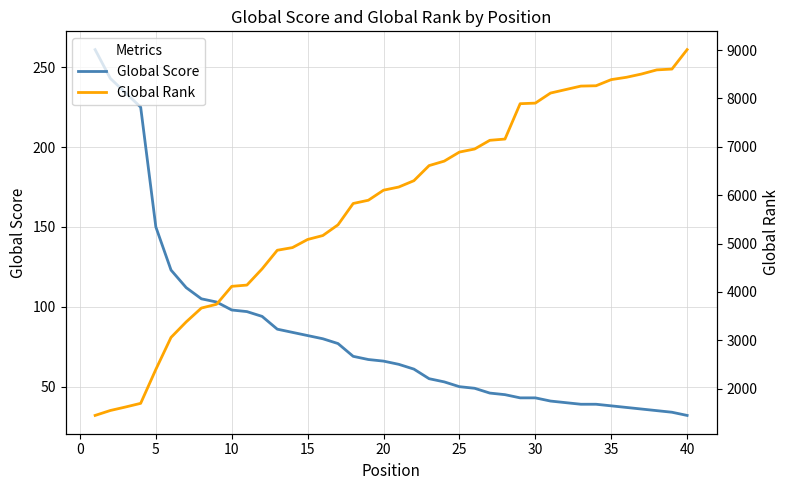

True or false: Global Score and Global Rank cross at least once.

False